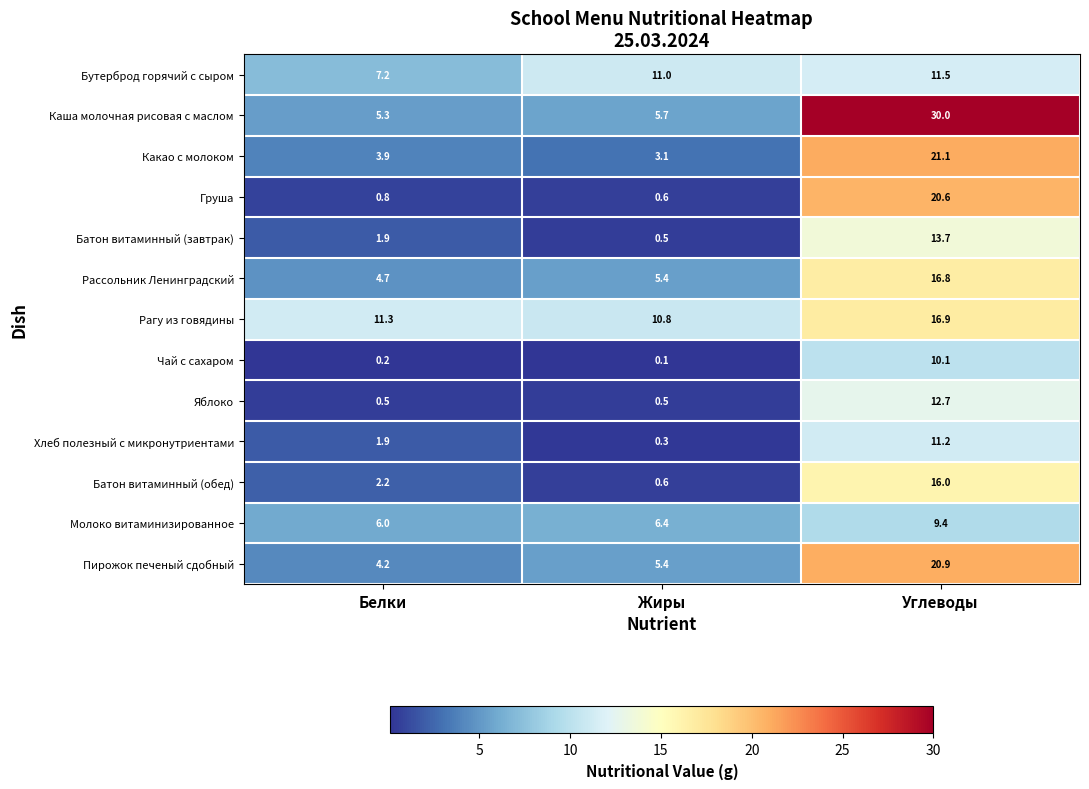

Rank the series by their maximum value, from lowest to highest.

Молоко витаминизированное, Чай с сахаром, Хлеб полезный с микронутриентами, Бутерброд горячий с сыром, Яблоко, Батон витаминный (завтрак), Батон витаминный (обед), Рассольник Ленинградский, Рагу из говядины, Груша, Пирожок печеный сдобный, Какао с молоком, Каша молочная рисовая с маслом